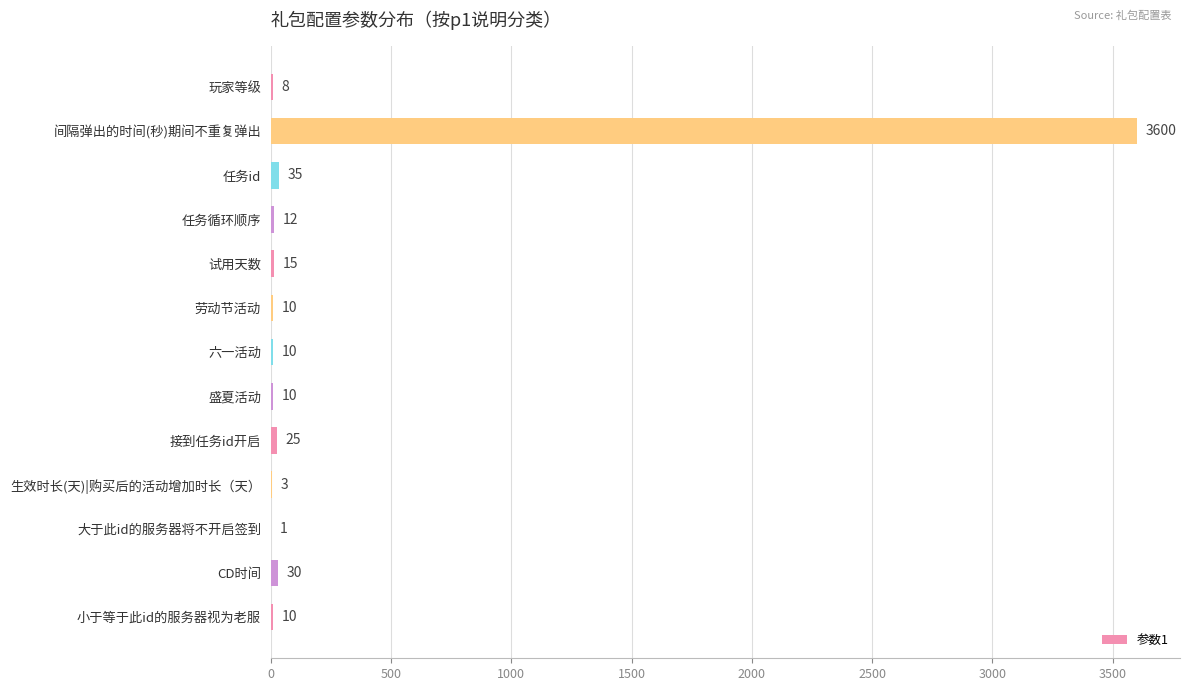

The chart shows a value of 8 at 玩家等级. True or false?

True